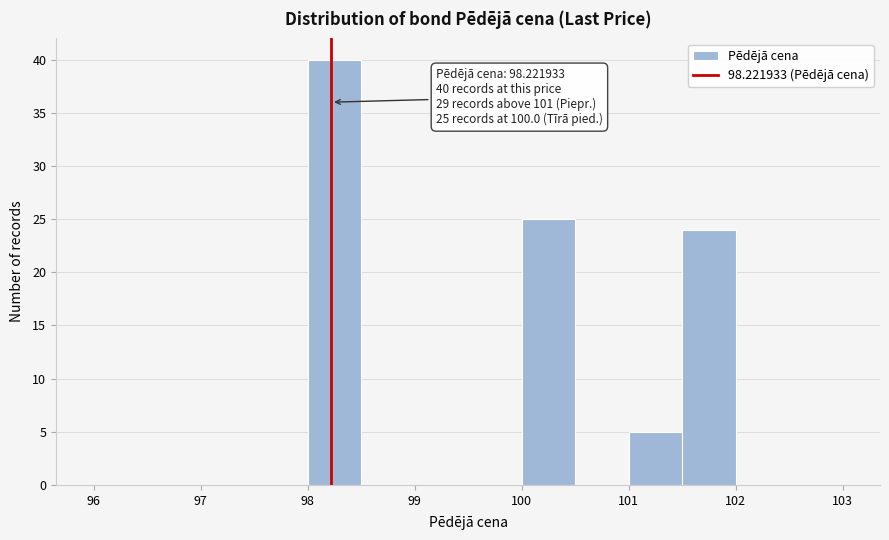

Which range on the x-axis has the tallest bar?

98.0 to 98.5